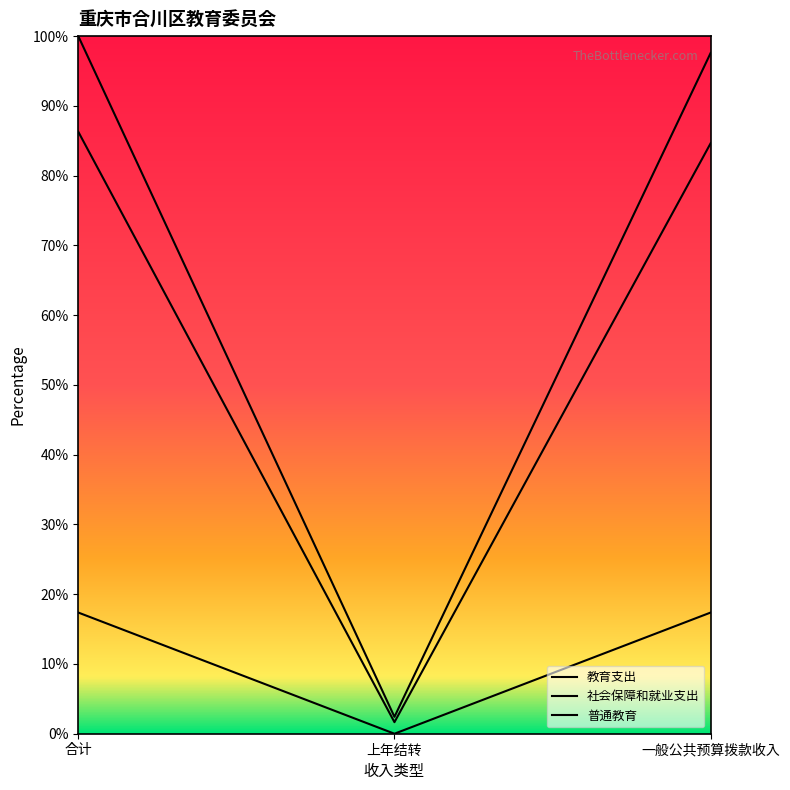

Is it true that 普通教育 equals 86.3 at 合计?

True